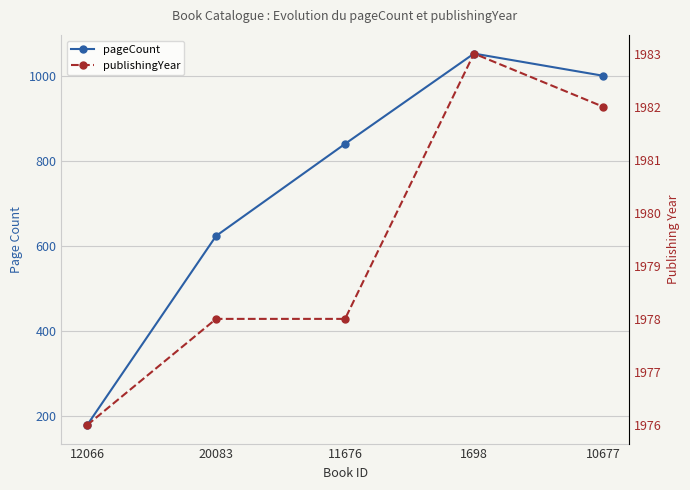

True or false: pageCount has more than 1 points higher than both neighbors.

False